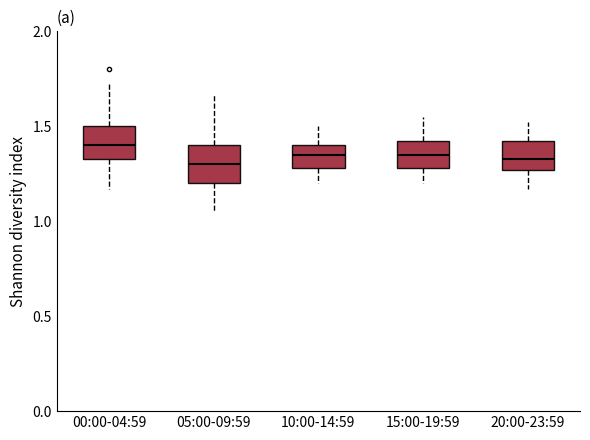

Reading left to right, transcribe this box plot: for each box, give where its median line is, the range the box spans, and where its two whiskers end, as read against the y-axis. The values are not printed on the chart, so give them approximately, as read against the axis.

00:00-04:59: median 1.40, box 1.35 to 1.50, whiskers 1.15 to 1.75
05:00-09:59: median 1.30, box 1.20 to 1.40, whiskers 1.05 to 1.65
10:00-14:59: median 1.35, box 1.30 to 1.40, whiskers 1.20 to 1.50
15:00-19:59: median 1.35, box 1.30 to 1.40, whiskers 1.20 to 1.55
20:00-23:59: median 1.35, box 1.25 to 1.40, whiskers 1.15 to 1.50